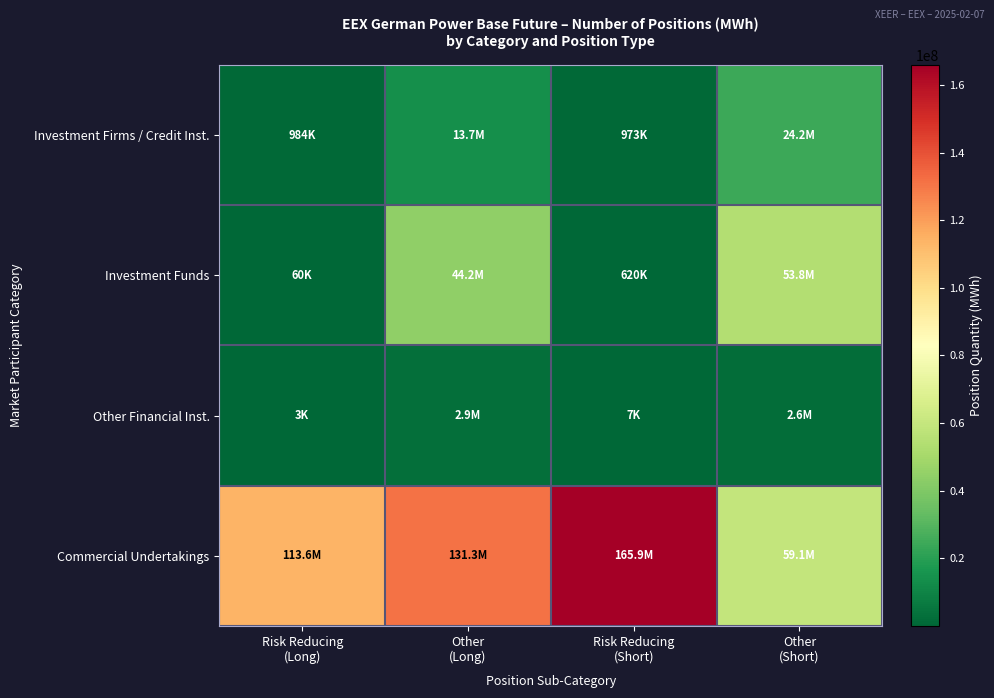

Rank the series at Other (Short) from highest to lowest value.

Commercial Undertakings, Investment Funds, Investment Firms / Credit Inst., Other Financial Inst.